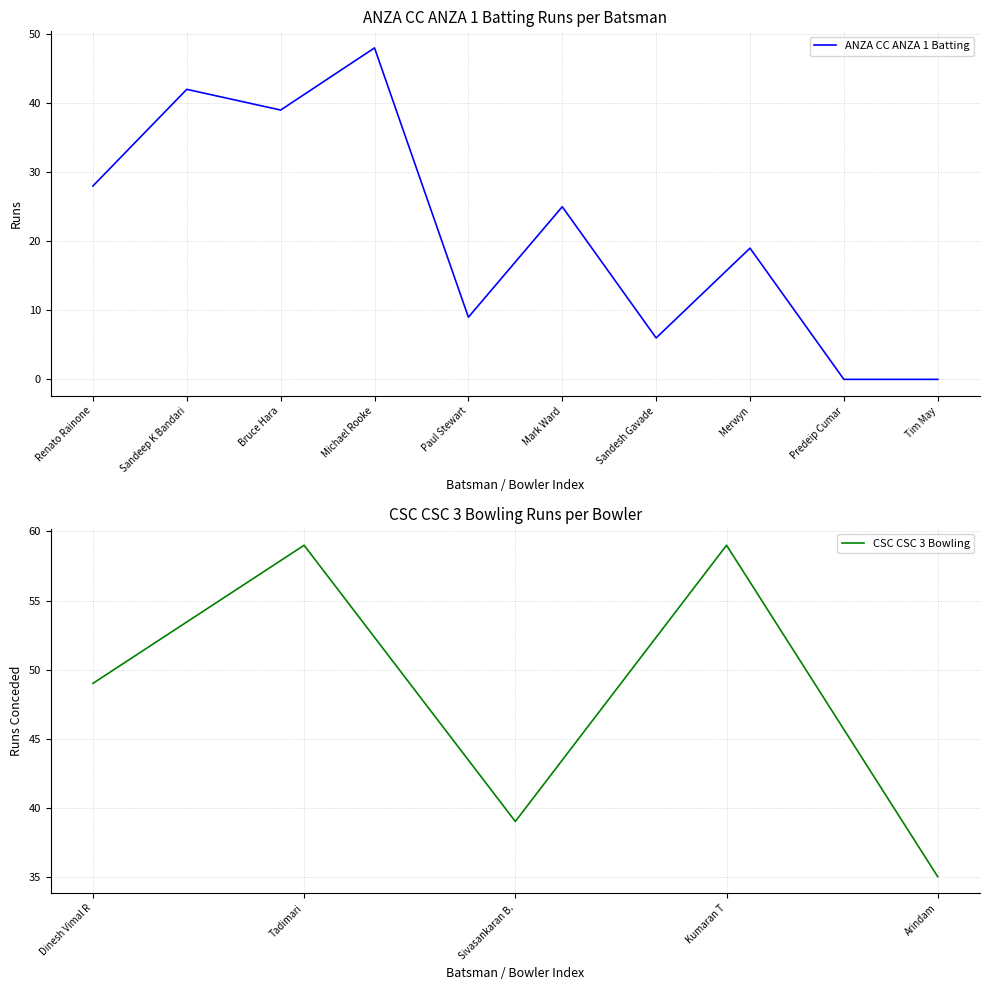

True or false: there are more than 1 points higher than both neighbors.

True